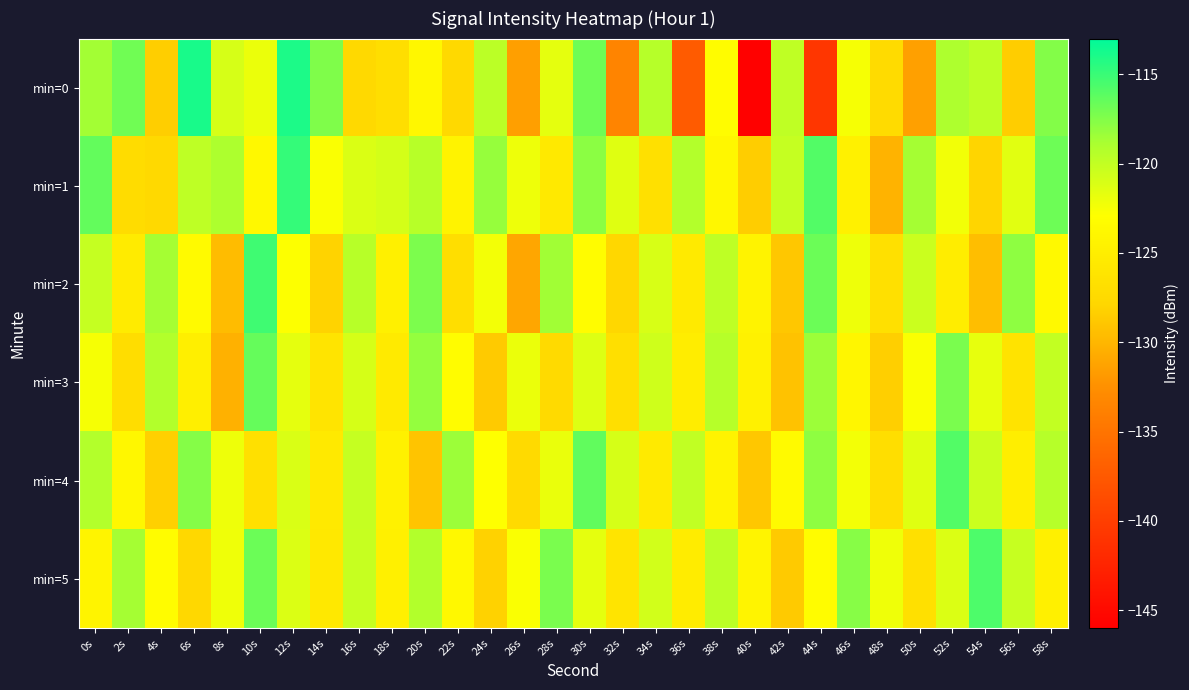

At 46s, list the series in order from smallest to largest.

min=1, min=3, min=0, min=4, min=2, min=5